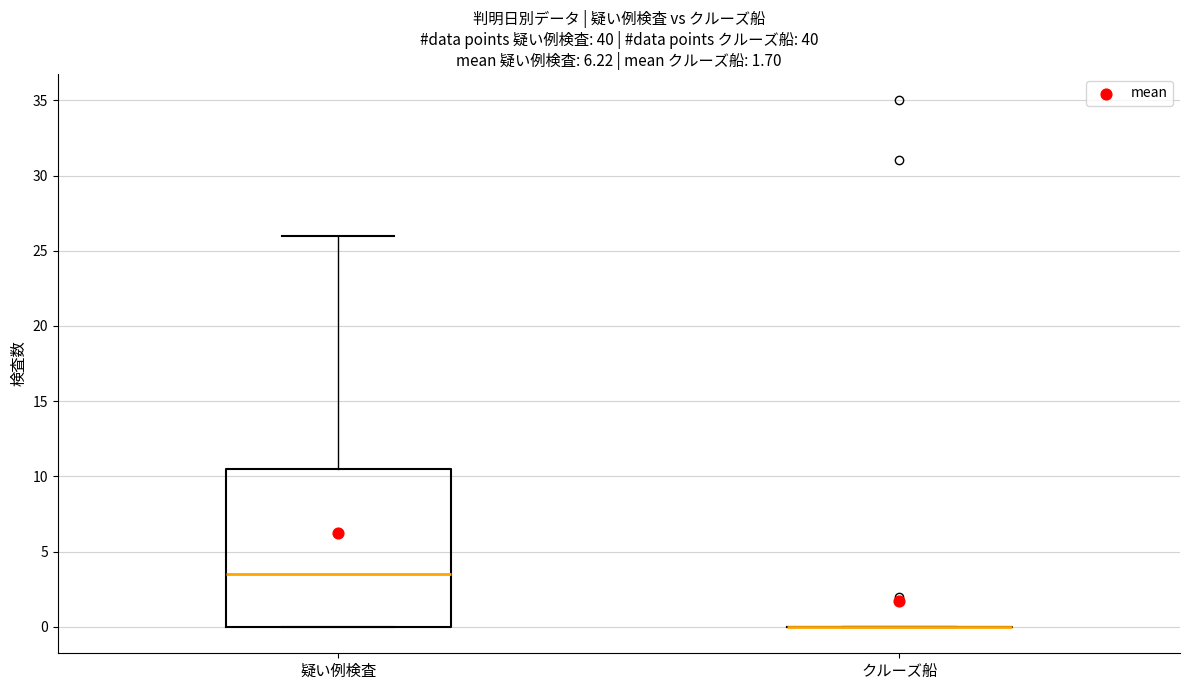

Reading left to right, read every box against the y-axis: the position of its median line, the range the box covers, and the ends of its whiskers. The values are not printed on the chart, so give them approximately, as read against the axis.

疑い例検査: median 3.5, box 0.0 to 10.5, whiskers 0.0 to 26.0
クルーズ船: box collapsed to a line at 0.0, whiskers 0.0 to 0.0